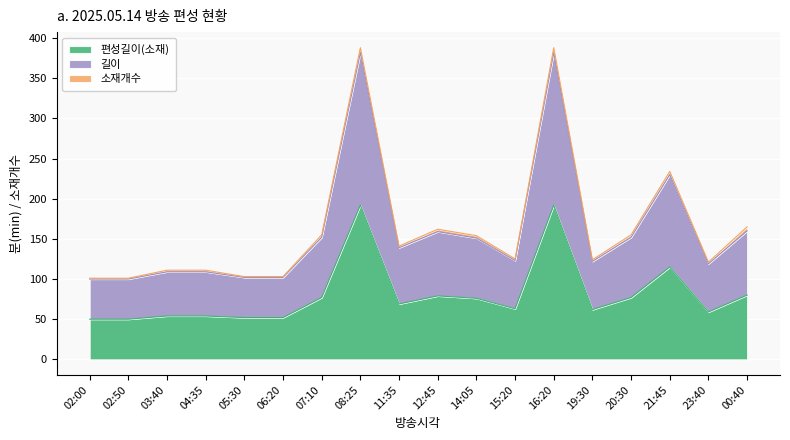

Does the chart display data point markers on the line(s)?

No